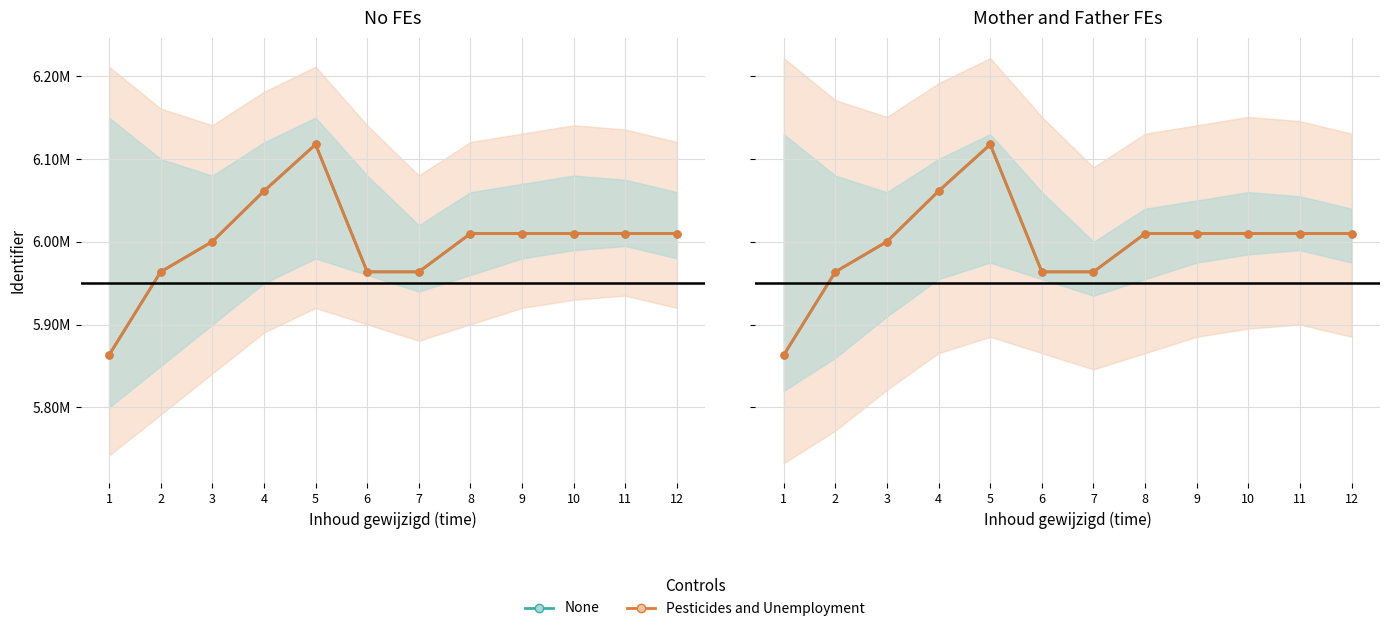

Reading left to right, transcribe all the data shown in this chart.

None: 5.9	6.0	6.0	6.1	6.1	6.0	6.0	6.0	6.0	6.0	6.0	6.0
Pesticides and Unemployment: 5.9	6.0	6.0	6.1	6.1	6.0	6.0	6.0	6.0	6.0	6.0	6.0